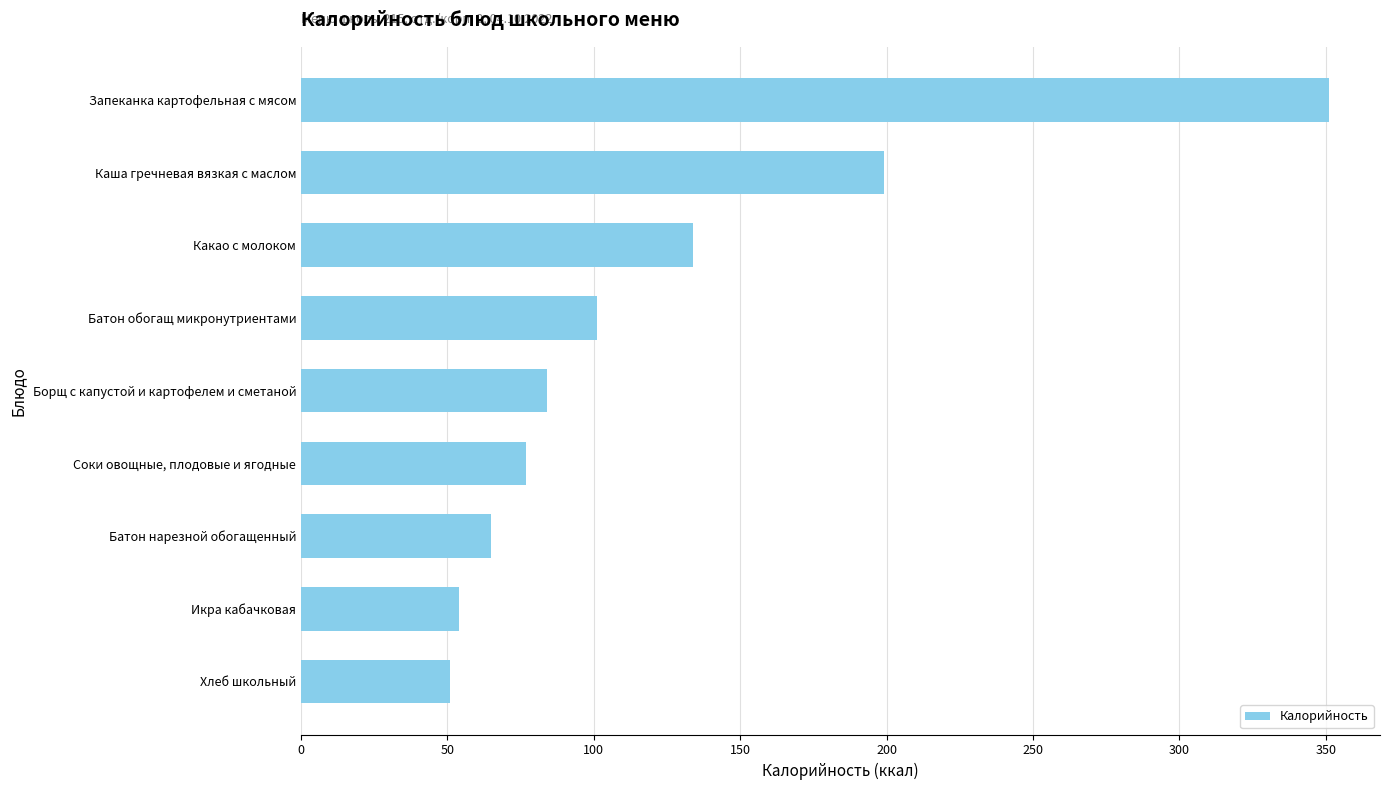

Reading bottom to top, extract all data points from this chart.

Хлеб школьный=51	Икра кабачковая=54	Батон нарезной обогащенный=65	Соки овощные, плодовые и ягодные=77	Борщ с капустой и картофелем и сметаной=84	Батон обогащ микронутриентами=101	Какао с молоком=134	Каша гречневая вязкая с маслом=199	Запеканка картофельная с мясом=351